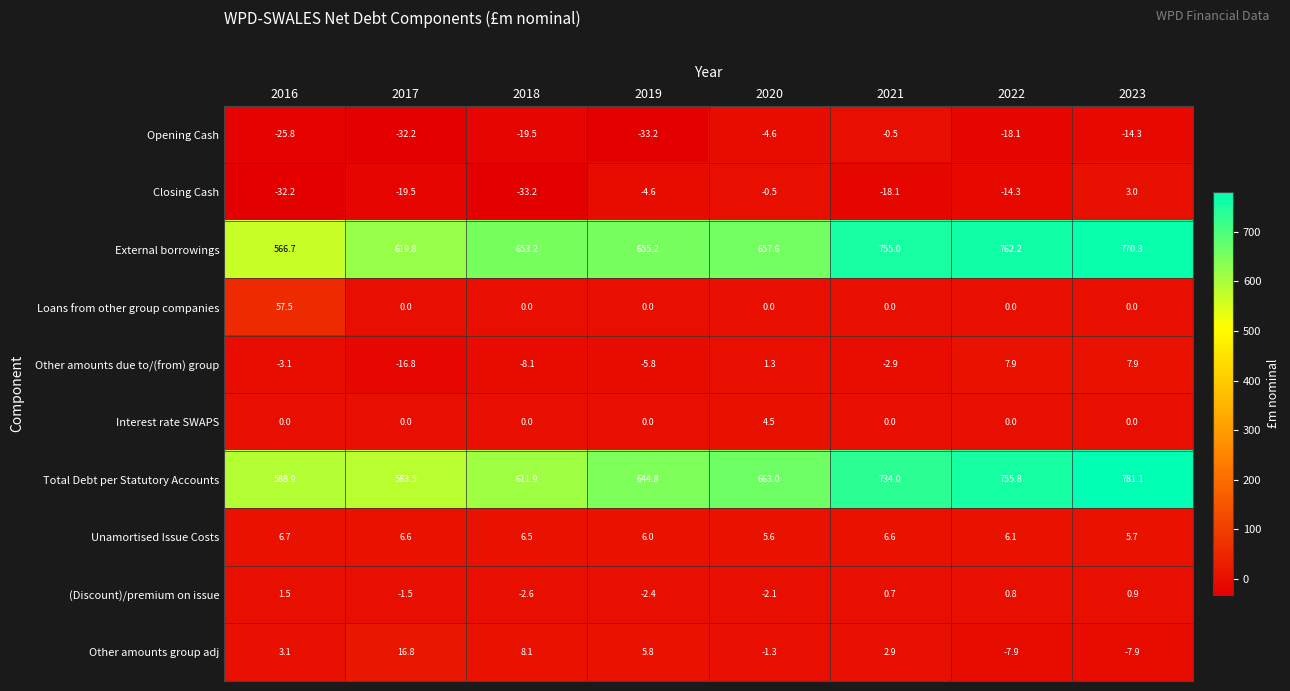

What is the minimum value for External borrowings?

566.7